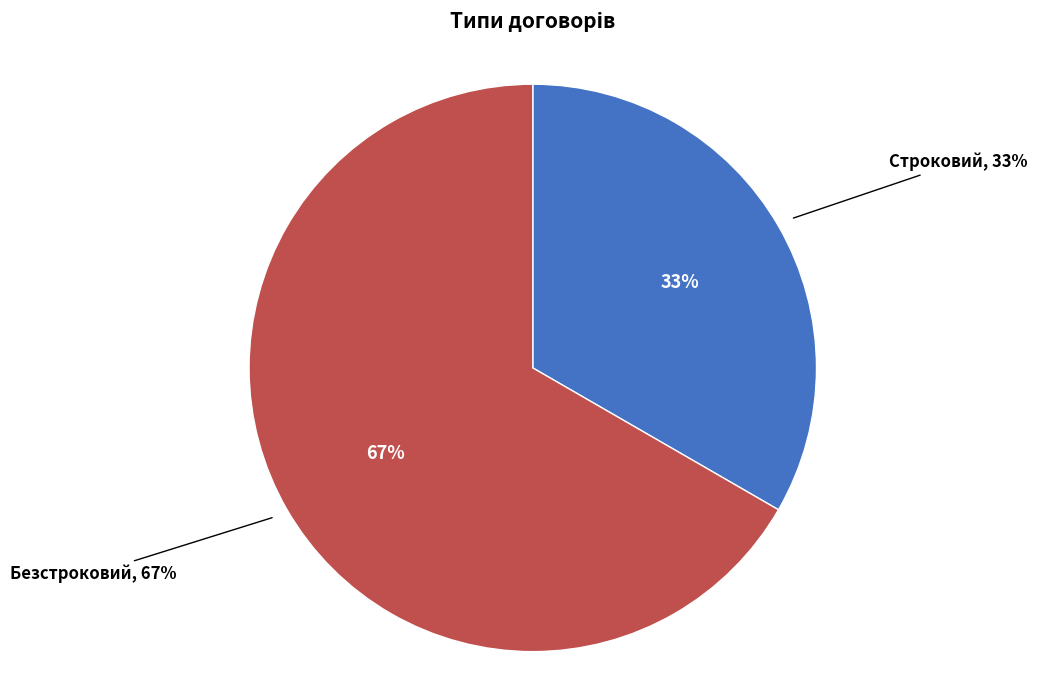

Which slice is the largest?

Безстроковий